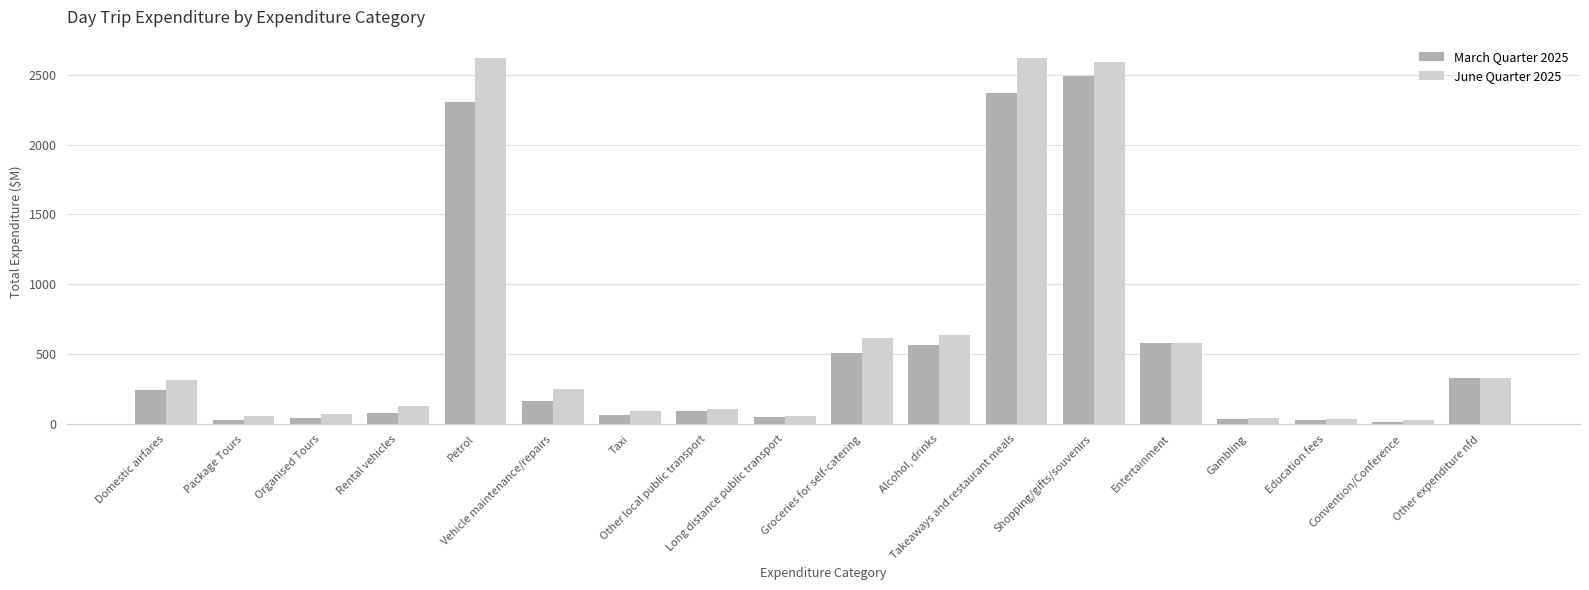

What is the sum of all March Quarter 2025 values?

10012.4